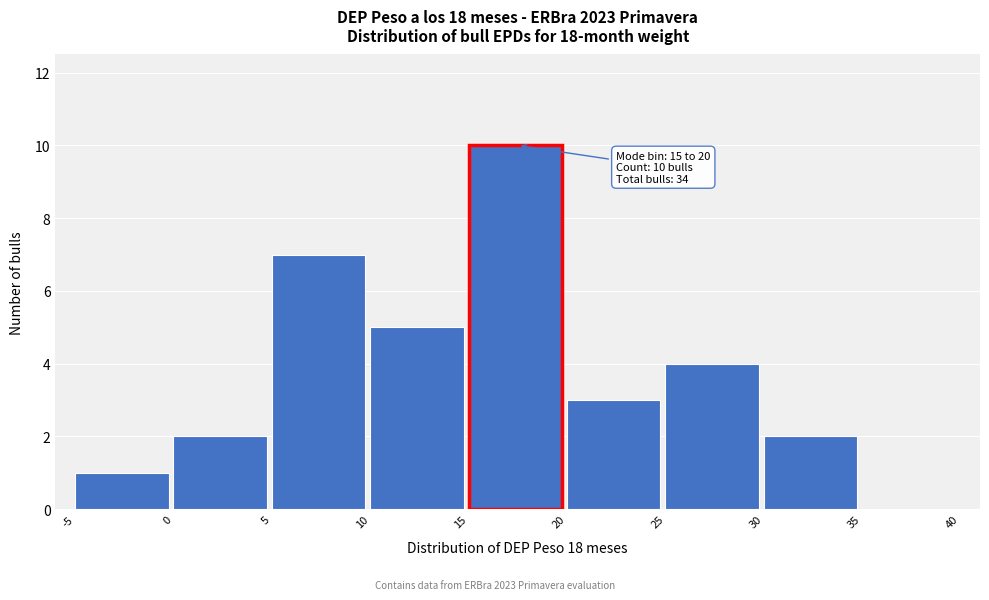

Which range on the x-axis has the tallest bar?

15 to 20